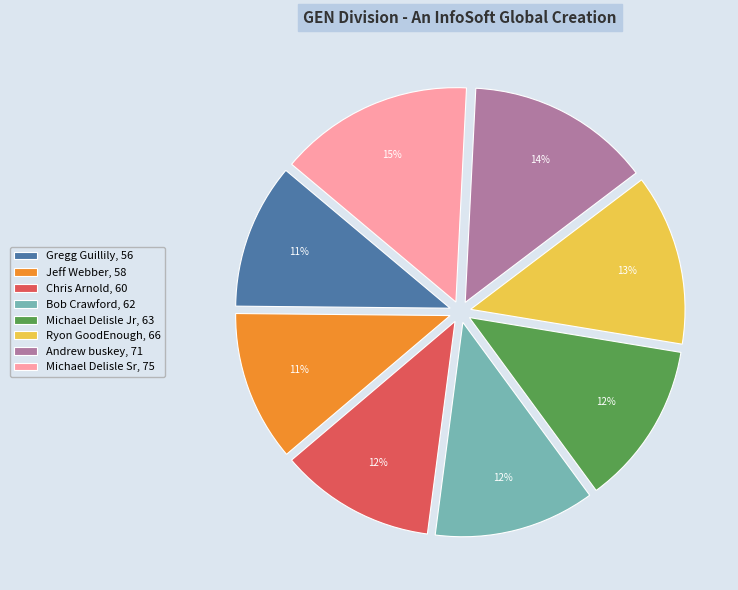

To the nearest percent, what is the difference between the largest and smallest slice percentages?

4%